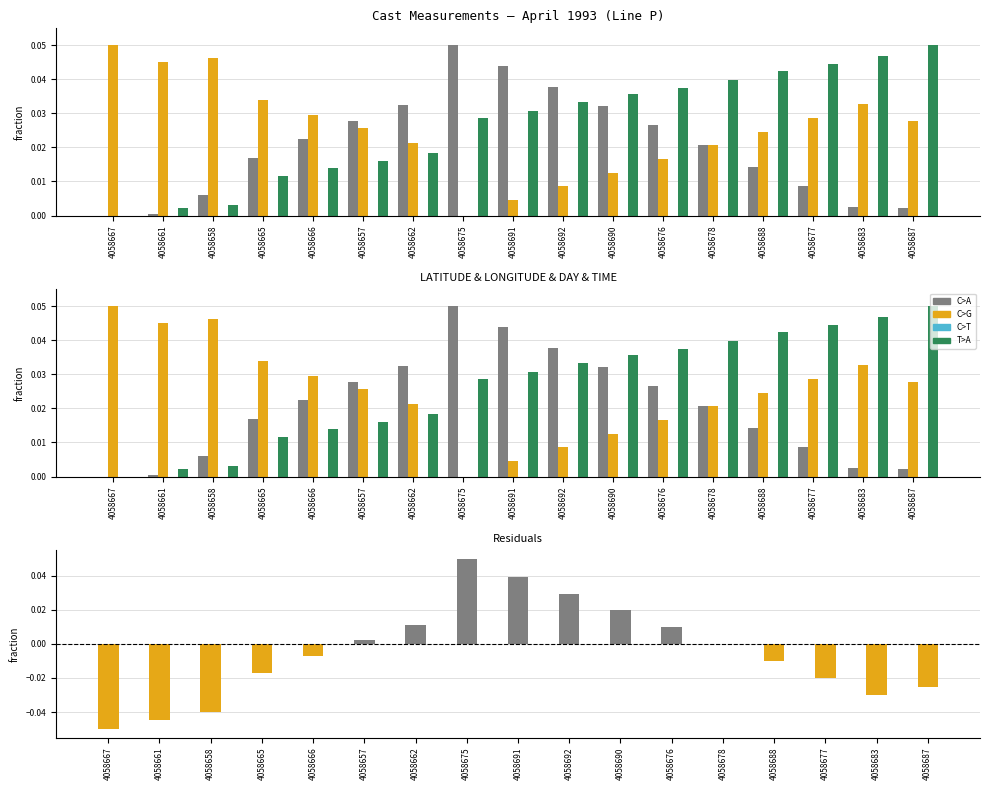

Rank the categories by LONGITUDE value from lowest to highest.

4058675, 4058691, 4058692, 4058690, 4058676, 4058678, 4058662, 4058688, 4058657, 4058687, 4058677, 4058666, 4058683, 4058665, 4058661, 4058658, 4058667